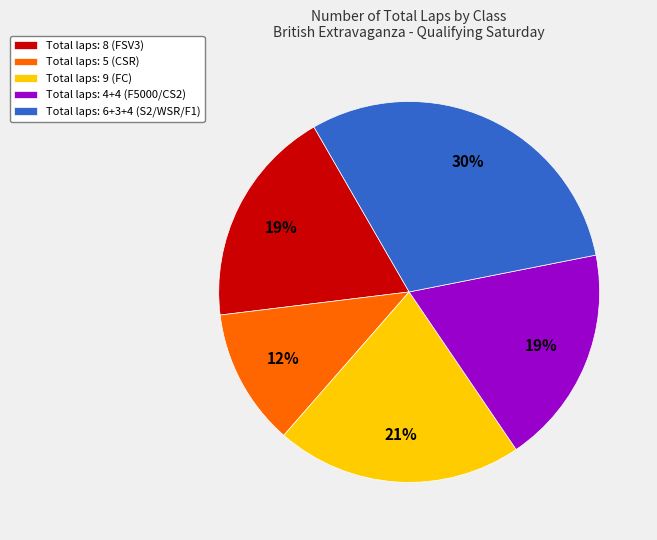

How many slices are in this pie chart?

5